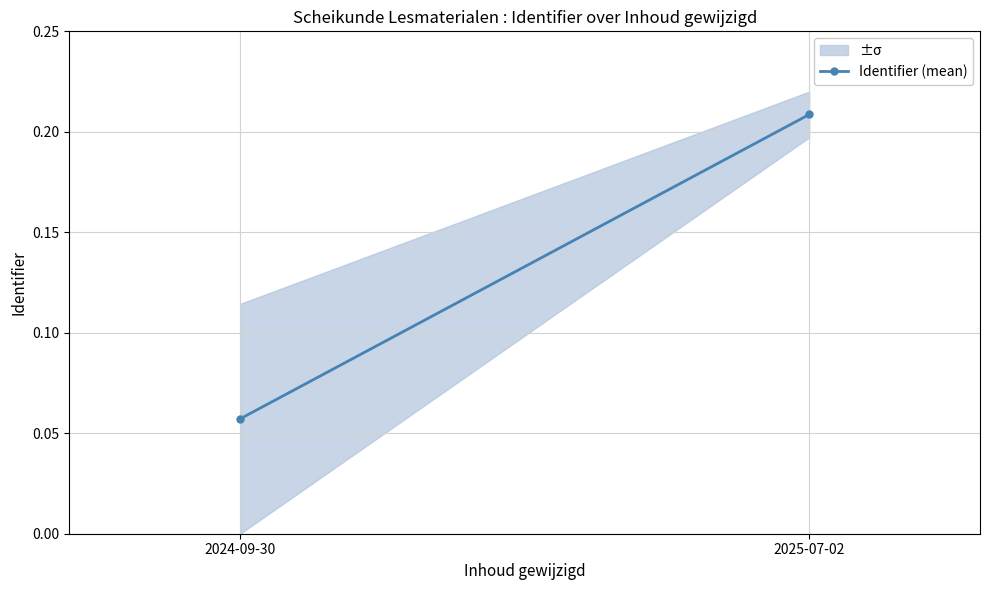

Which has a higher value, 2025-07-02 or 2024-09-30?

2025-07-02